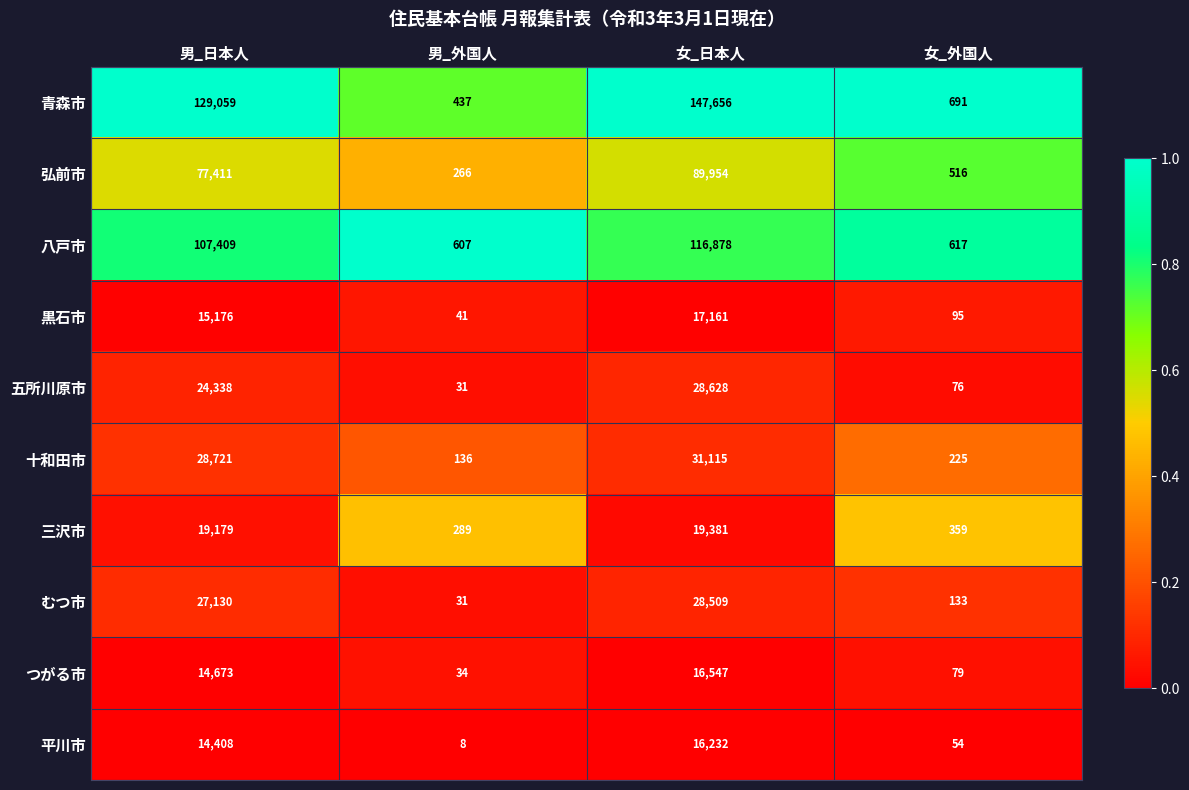

Which series changed the most between 女_日本人 and 女_外国人?

青森市